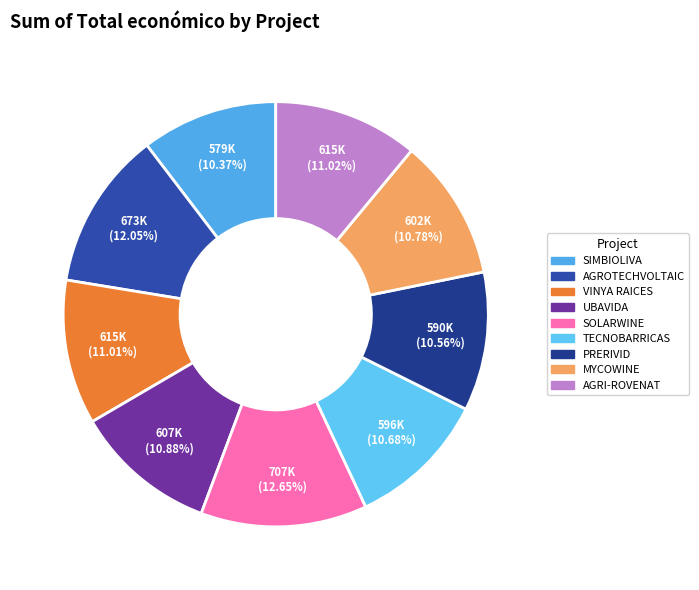

True or false: TECNOBARRICAS accounts for 16% of the total.

False